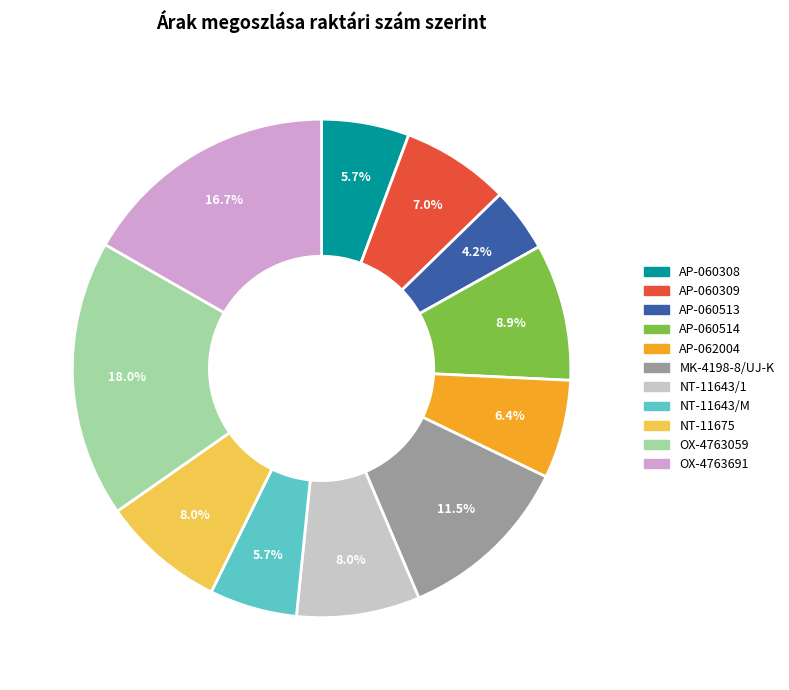

What is the largest slice in the pie chart?

OX-4763059